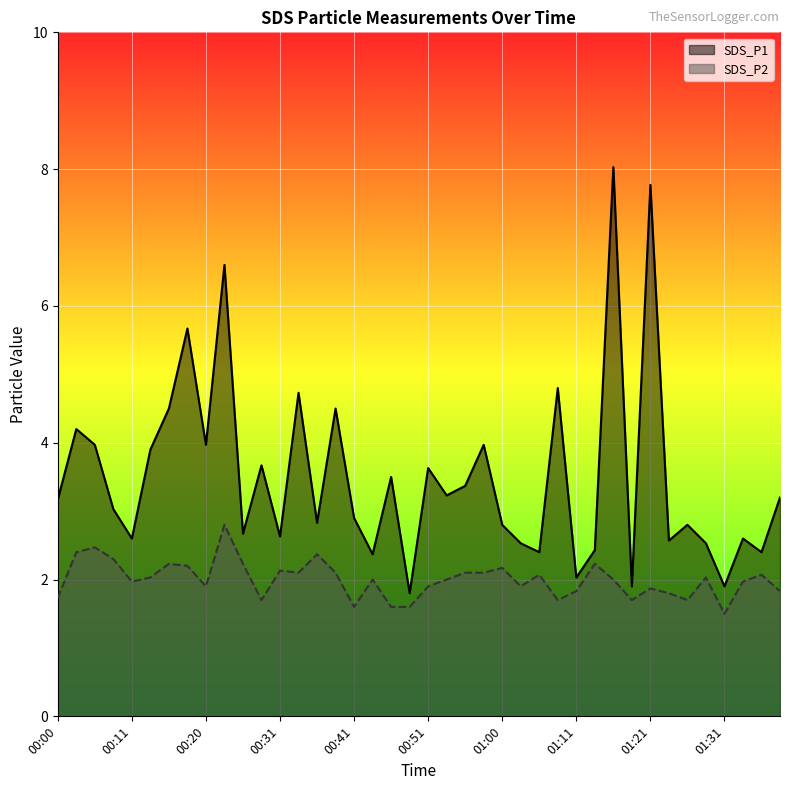

True or false: SDS_P1 and SDS_P2 cross at least once.

False